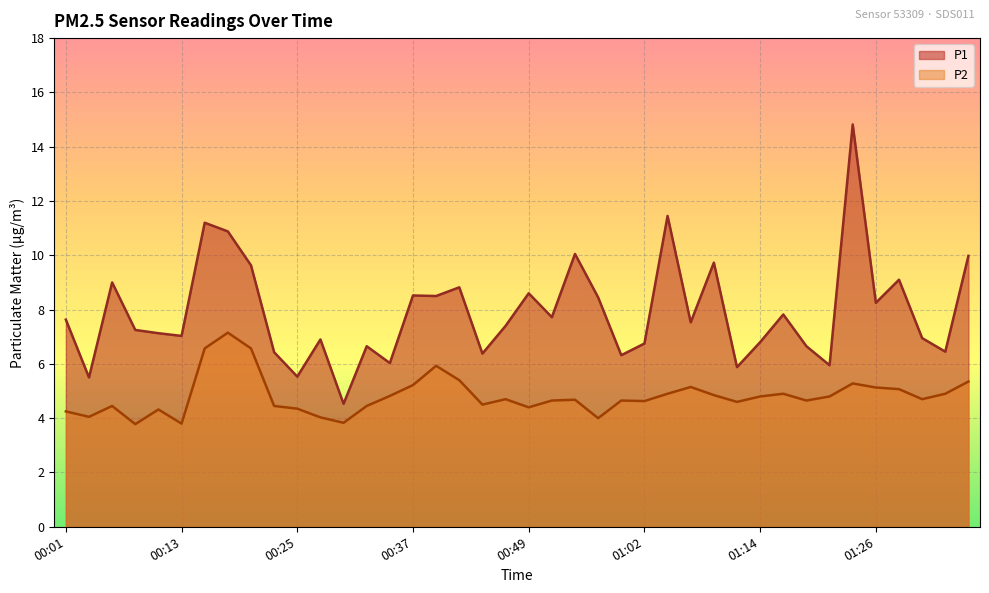

What is the total value across all series at 01:21?

10.8